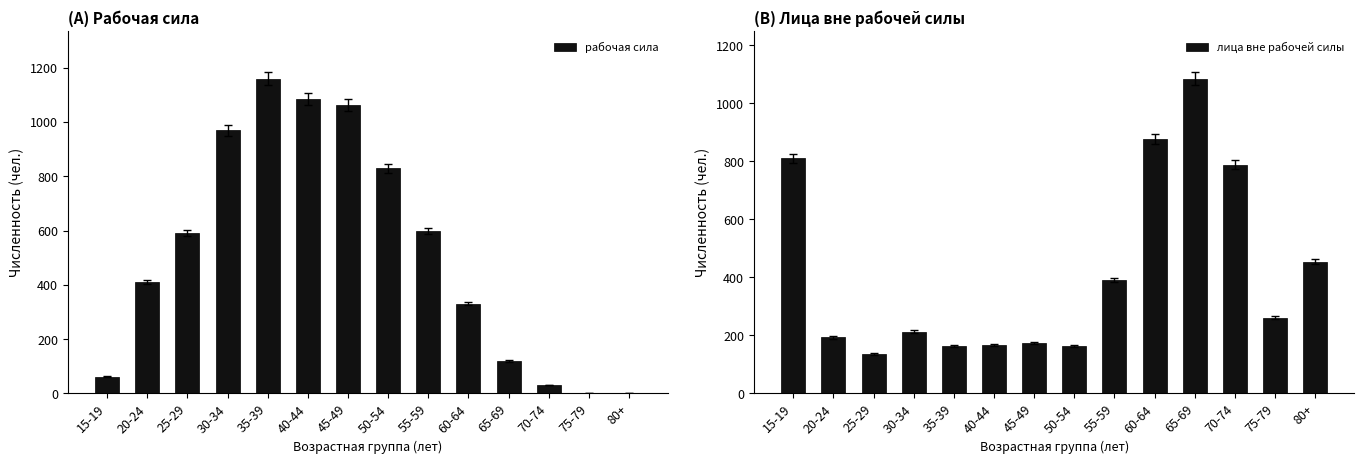

What is the label of the 6th bar from the right?

55-59